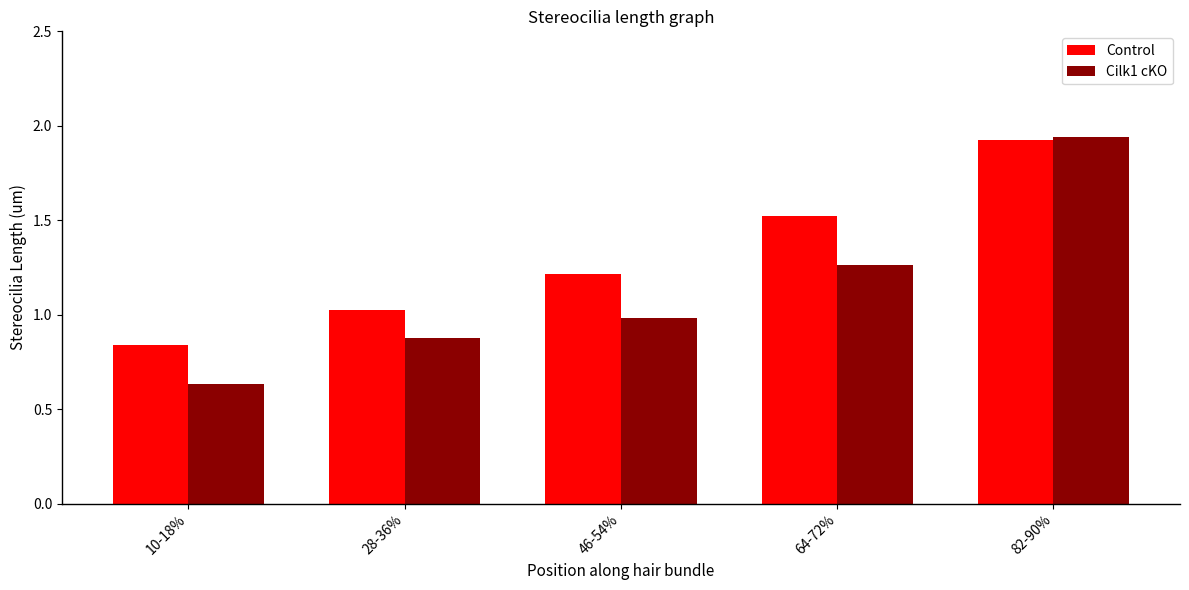

What position from the left is 64-72%?

4